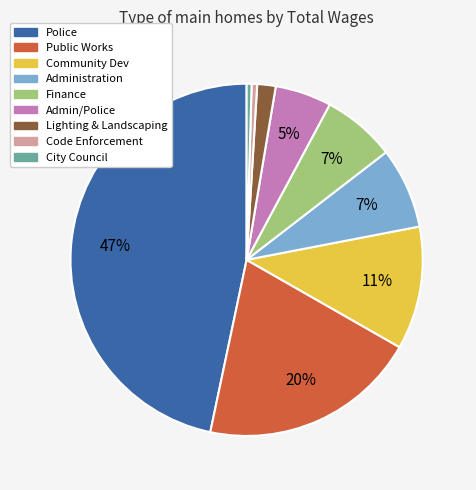

To the nearest percent, what percentage of the pie is Public Works?

20%